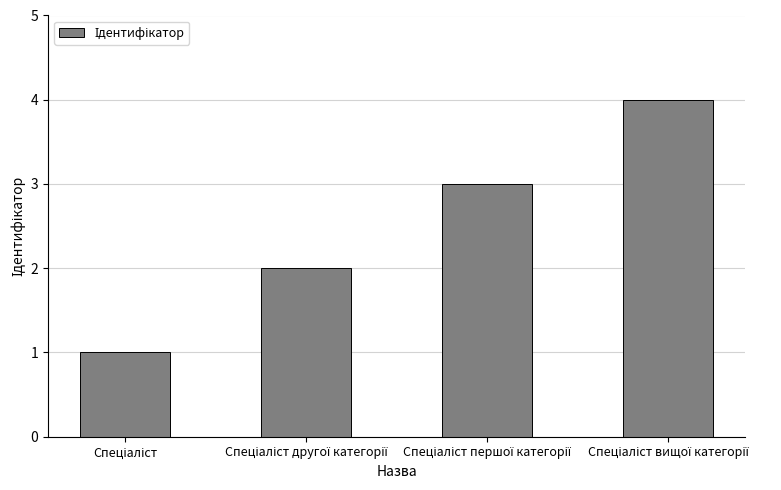

What is the greatest value displayed?

4